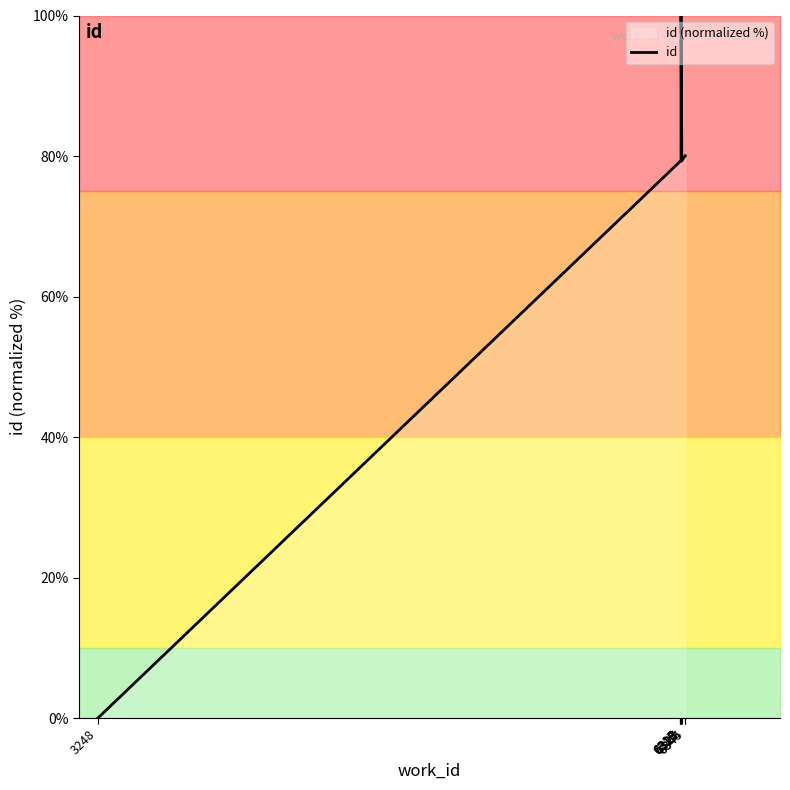

What is the change in value from 6323 to 6323?

+20.7